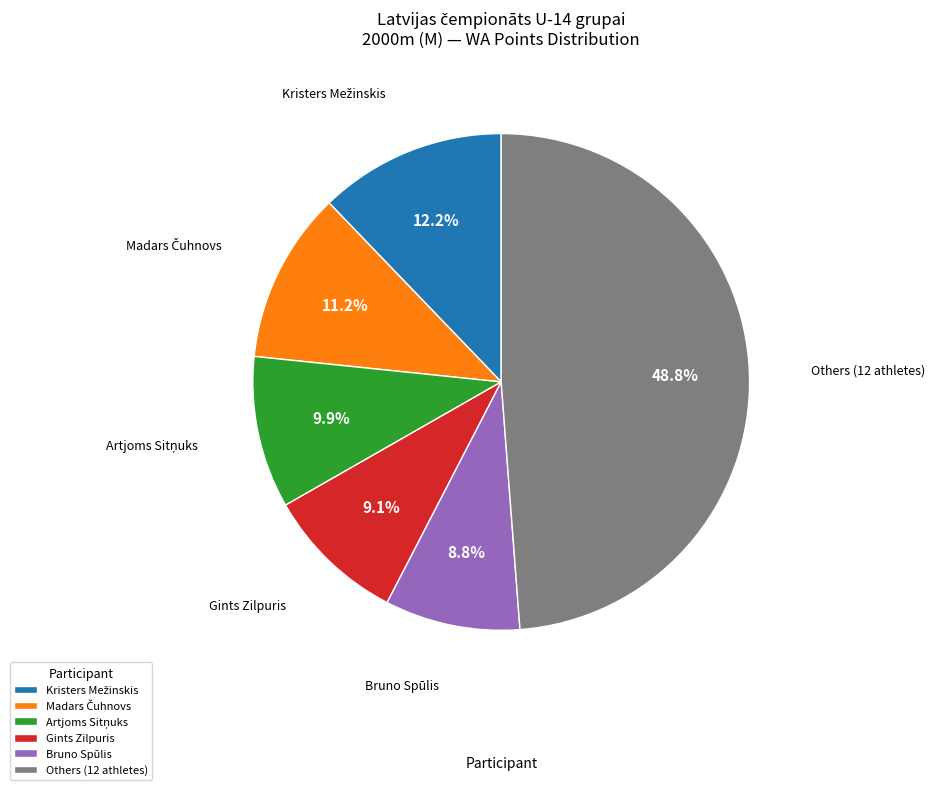

Combined, what portion of the pie is Bruno Spūlis and Others (12 athletes)?

57.6%